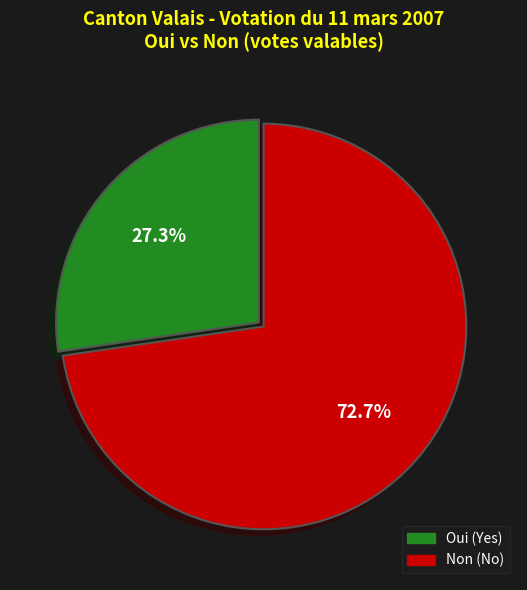

How much of the chart is everything except Non?

27.3%